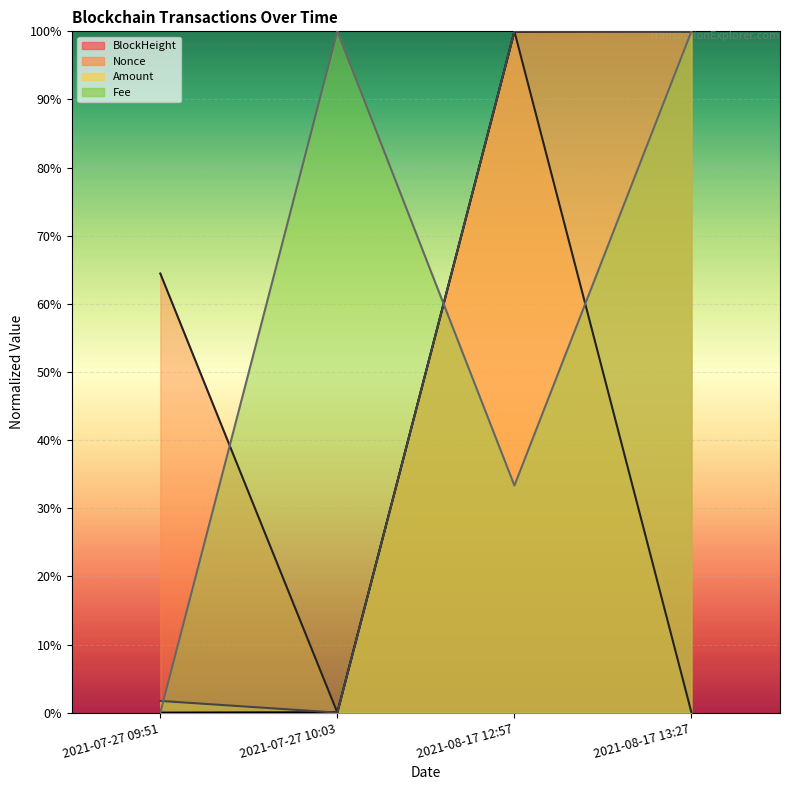

What is the label of the 3rd point from the right?

2021-07-27 10:03